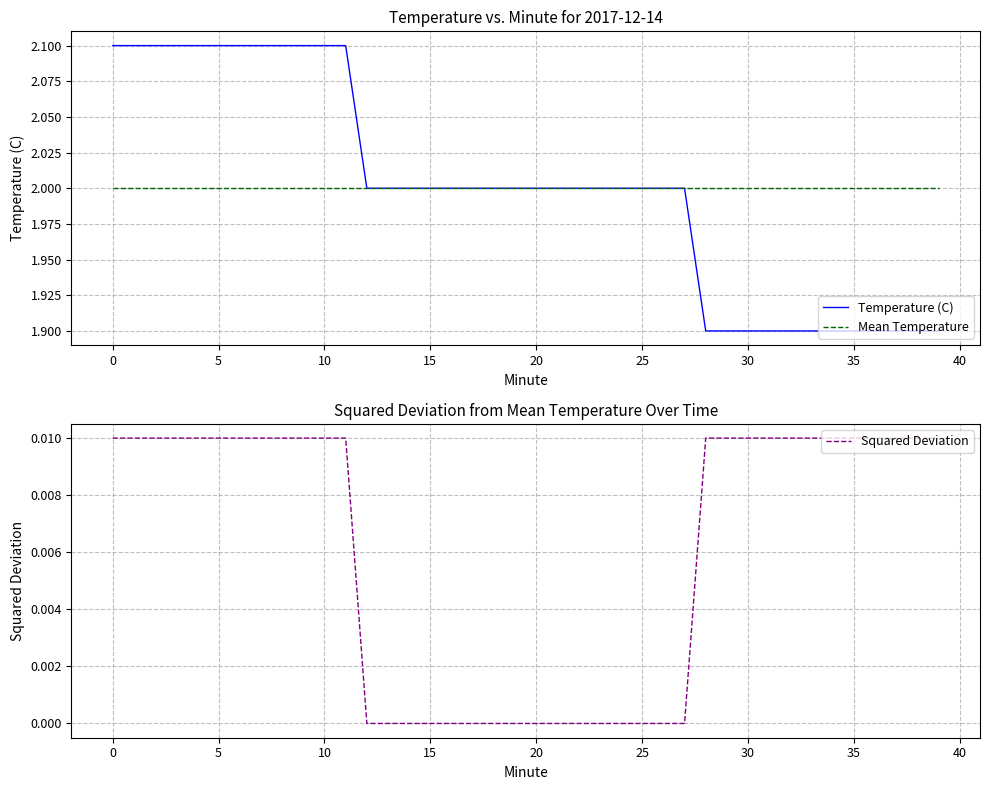

What is the lowest value of the Mean Temperature series?

2.0